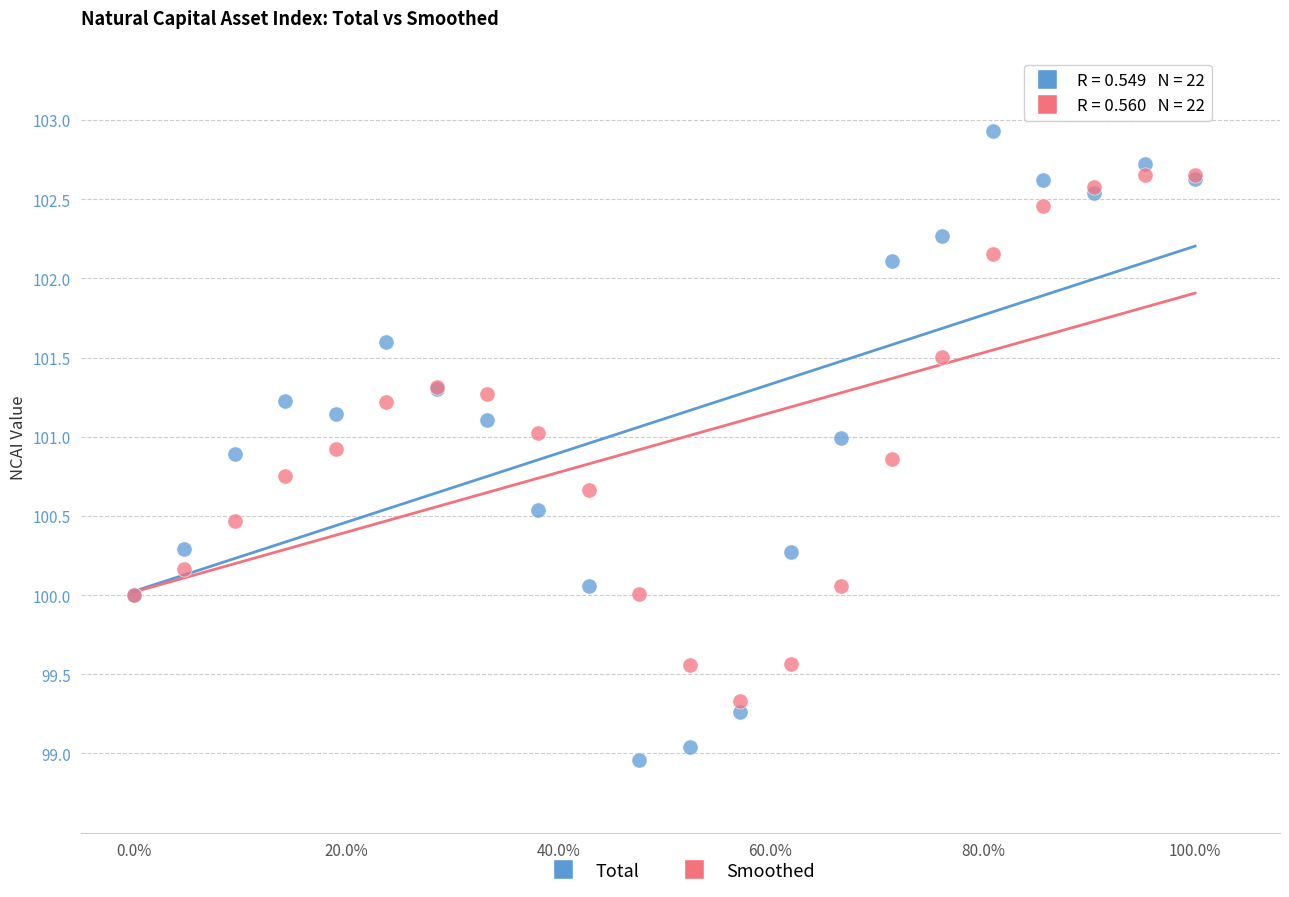

Which series has the widest spread of Y values?

Total